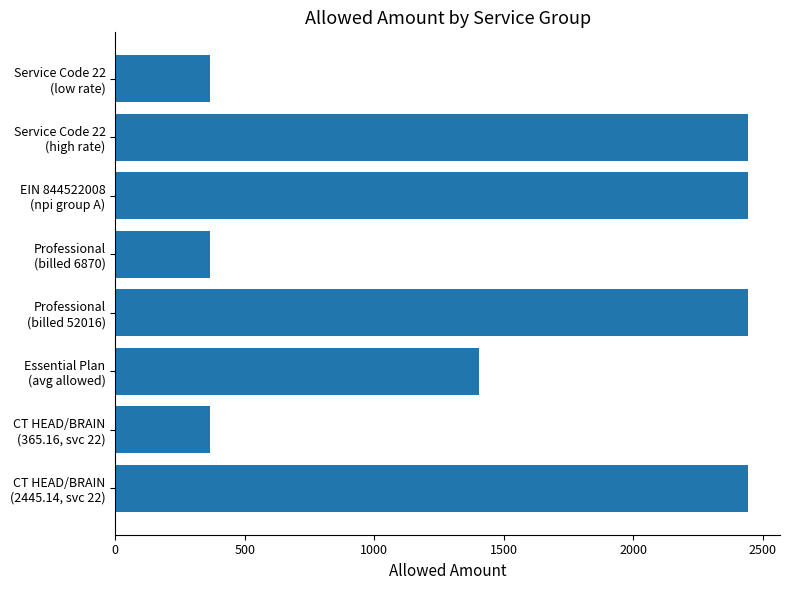

What is the minimum value shown in the chart?

365.2